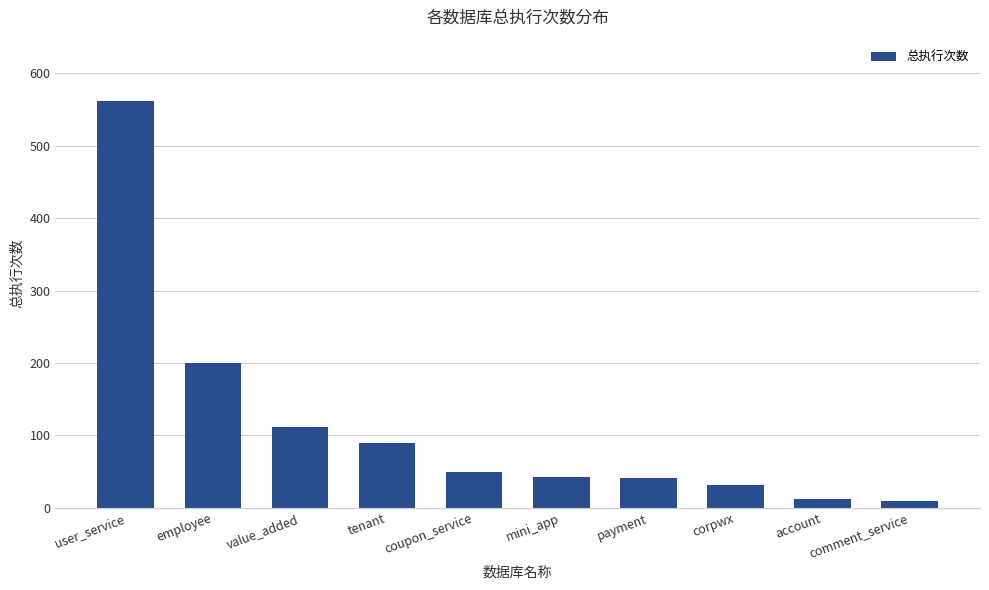

Between employee and corpwx, which is larger?

employee